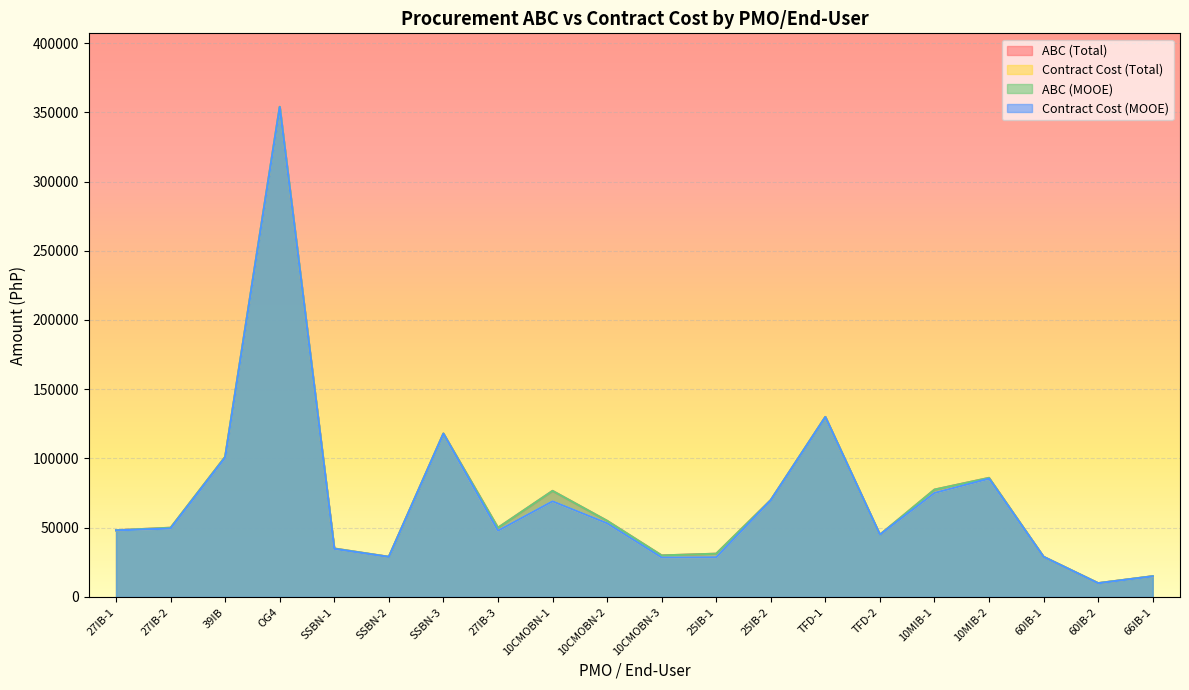

What value does the ABC (MOOE) series have at 10MIB-2?

86000.0